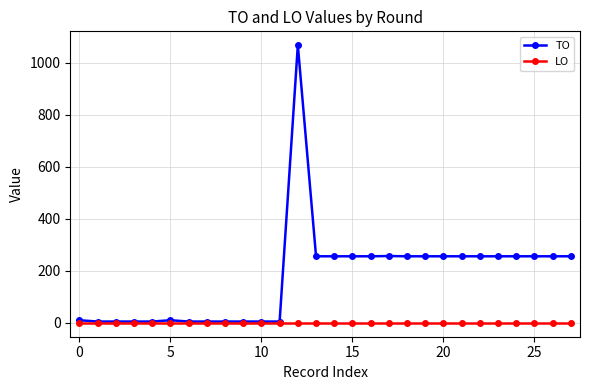

Which series has the widest spread of values?

TO